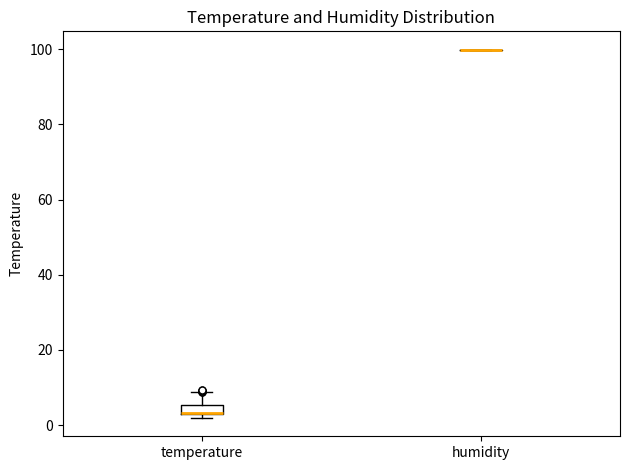

Comparing the boxes themselves (not the whiskers), which one is the tallest?

temperature